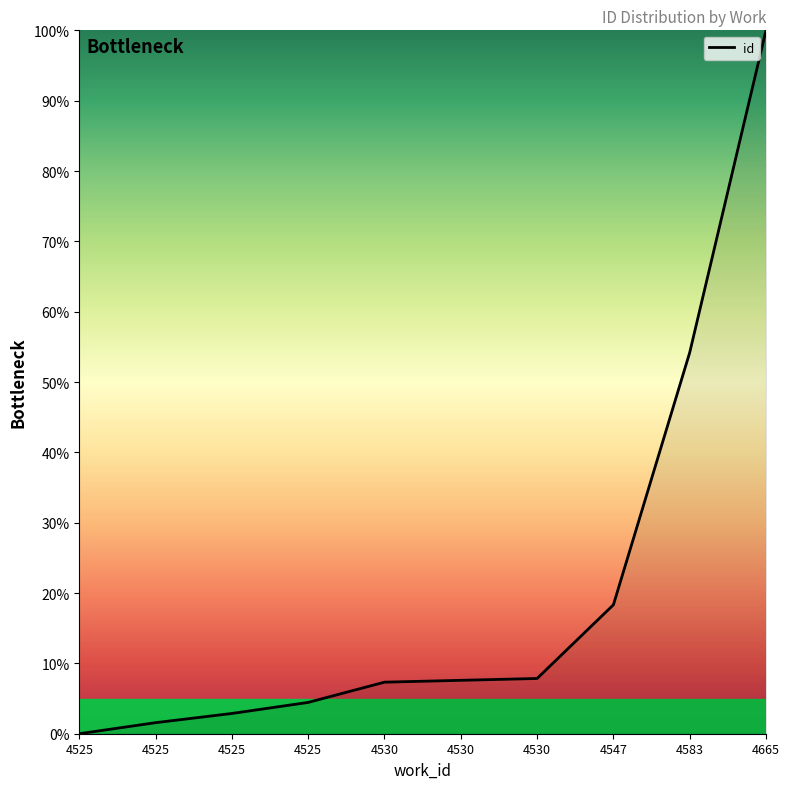

Reading left to right, list all the values displayed in this chart.

0.0	1.6	2.9	4.5	7.3	7.6	7.9	18.3	54.2	100.0